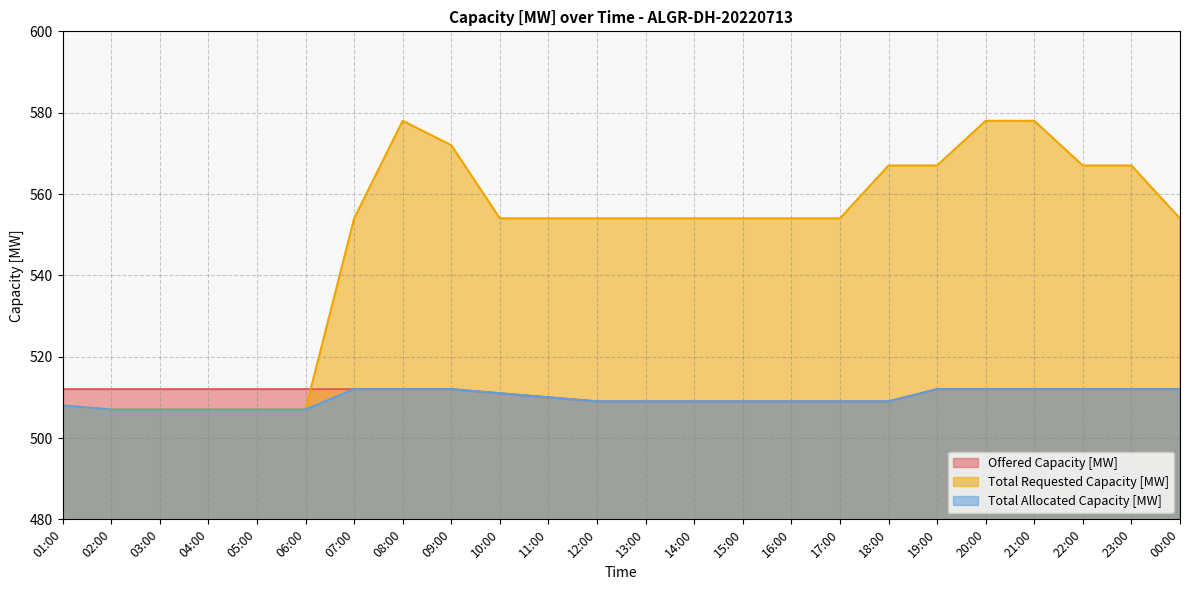

How many lines are shown in the chart?

3